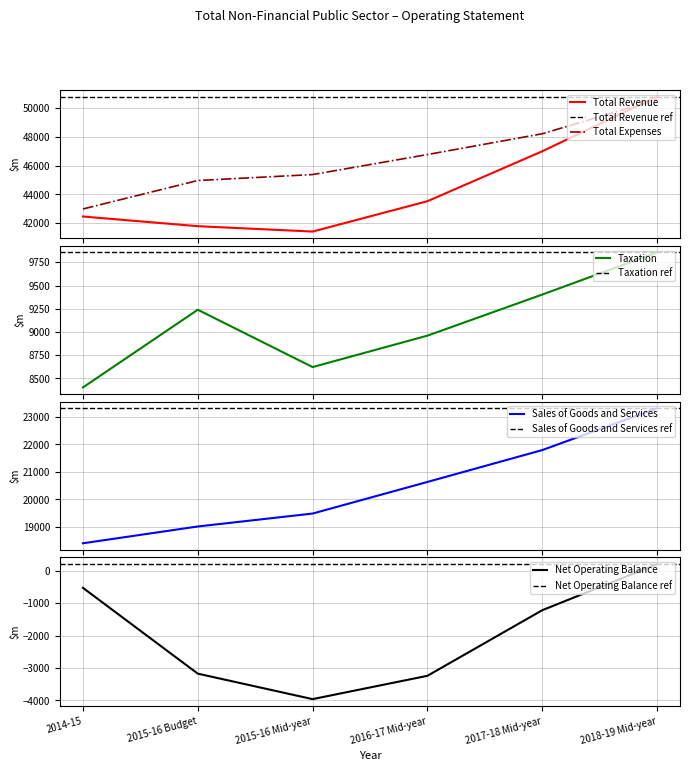

Which series has the largest total across all categories?

Total Expenses